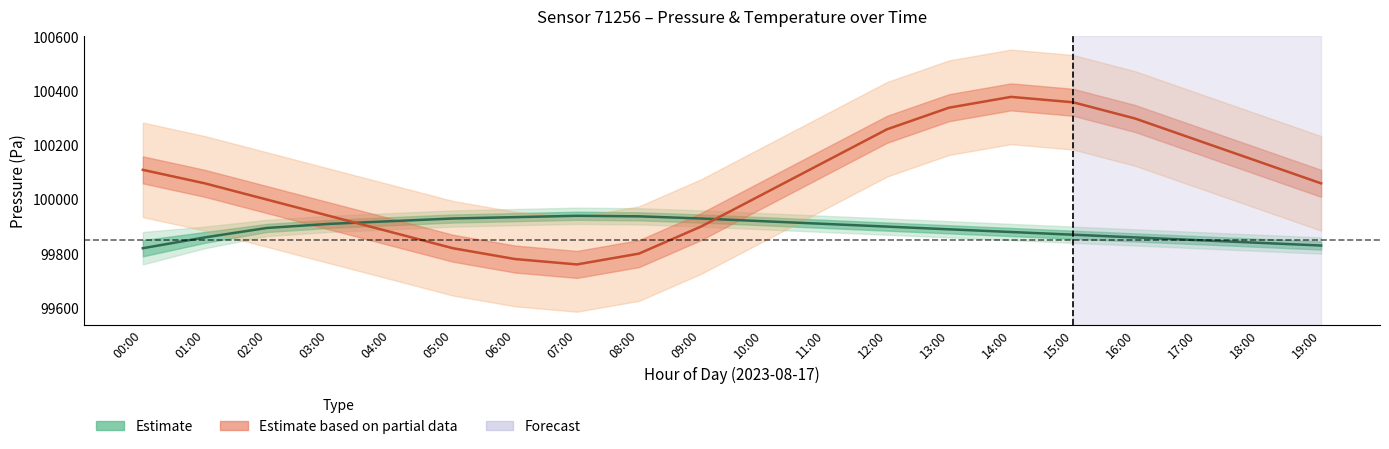

Rank the categories by Estimate value from highest to lowest.

07:00, 08:00, 06:00, 05:00, 09:00, 04:00, 10:00, 03:00, 11:00, 12:00, 02:00, 13:00, 14:00, 15:00, 01:00, 16:00, 17:00, 18:00, 19:00, 00:00